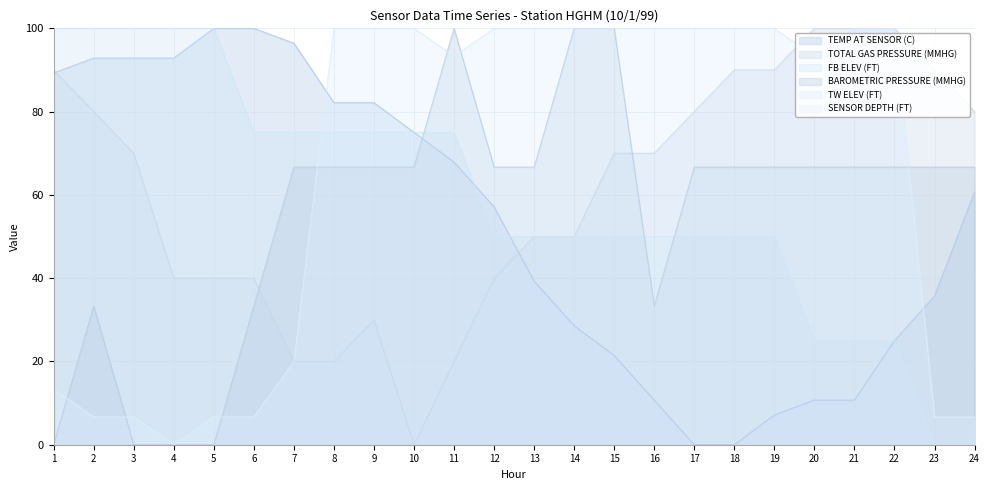

The TW ELEV (FT) series shows 6.7 at 24. True or false?

True